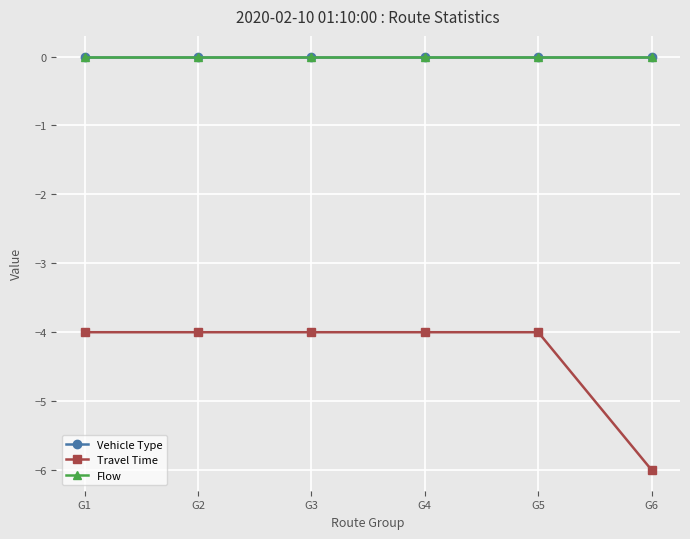

Between G3 and G6, which series saw the biggest shift?

Travel Time